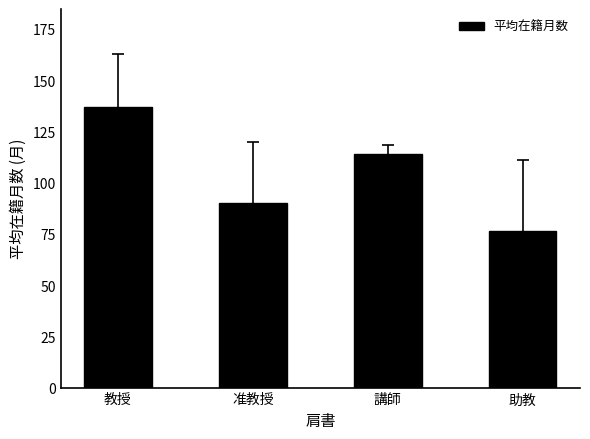

What is the sum of all values?

417.2